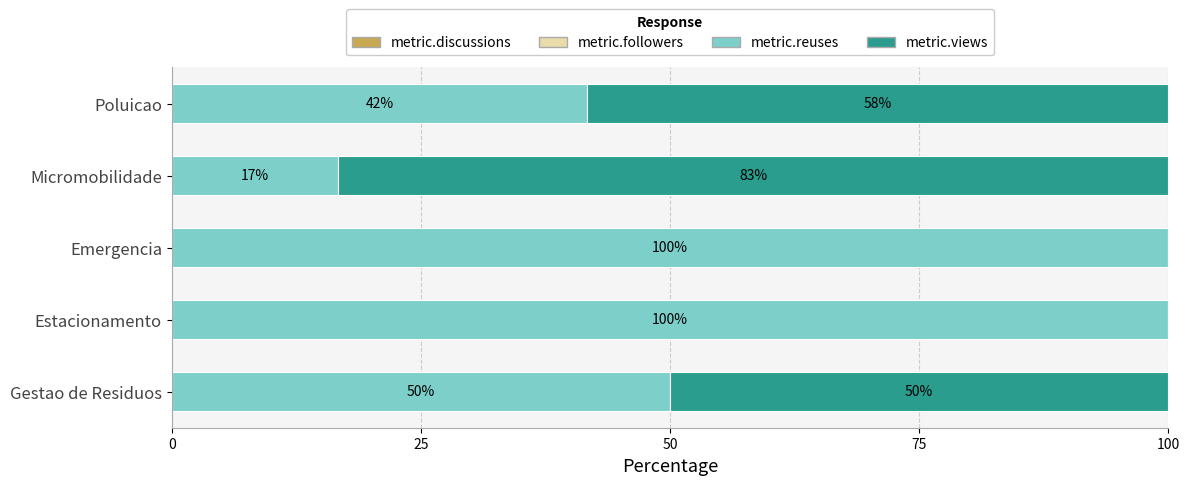

What is the total value across all series at Emergencia?

100.0